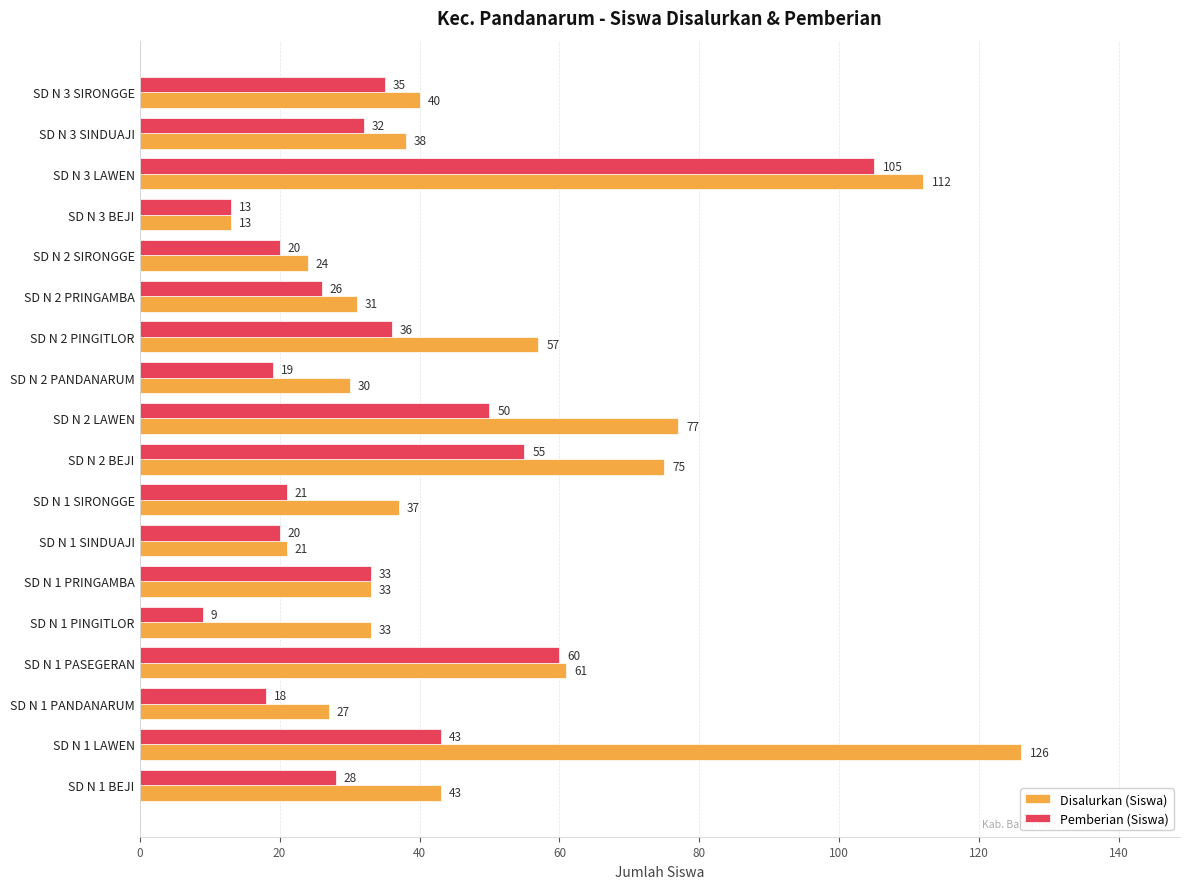

What is the sum of all Pemberian (Siswa) values?

623